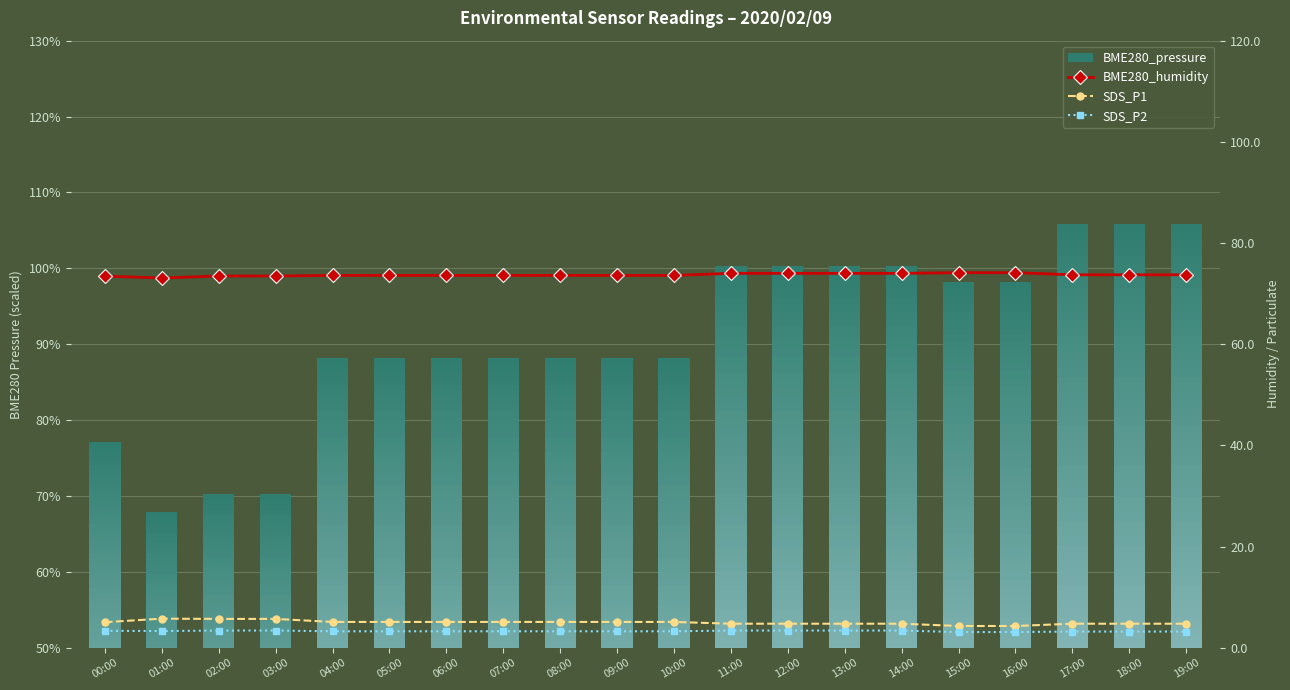

At which category is the sum across all series the highest?

02:00